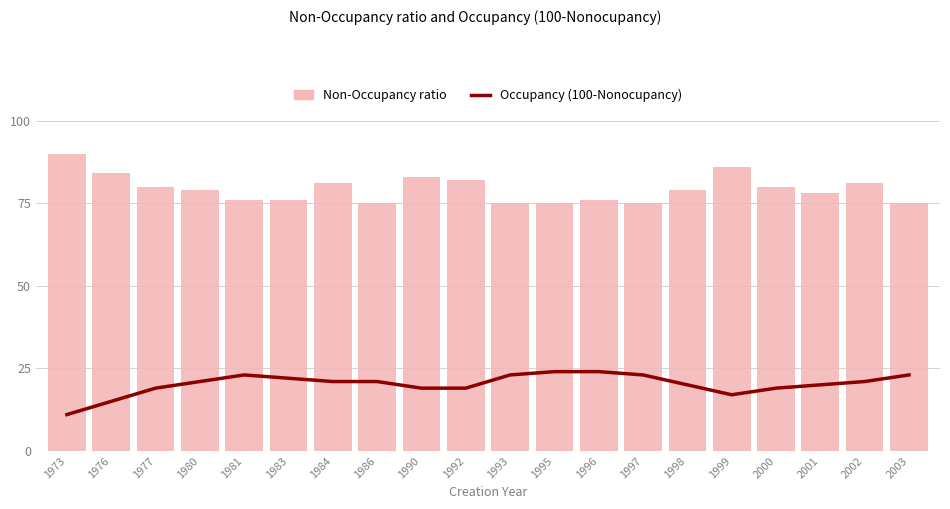

Reading right to left, what are all the values shown in this chart?

Occupancy (100-Nonocupancy): 23	21	20	19	17	20	23	24	24	23	19	19	21	21	22	23	21	19	15	11
Non-Occupancy ratio: 75	81	78	80	86	79	75	76	75	75	82	83	75	81	76	76	79	80	84	90